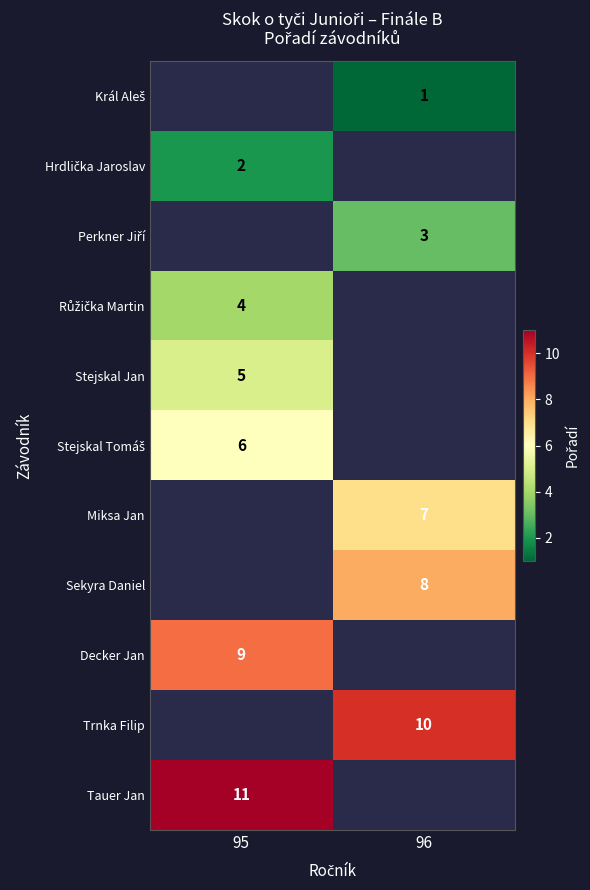

The value of Miksa Jan at 96 is 10. True or false?

False